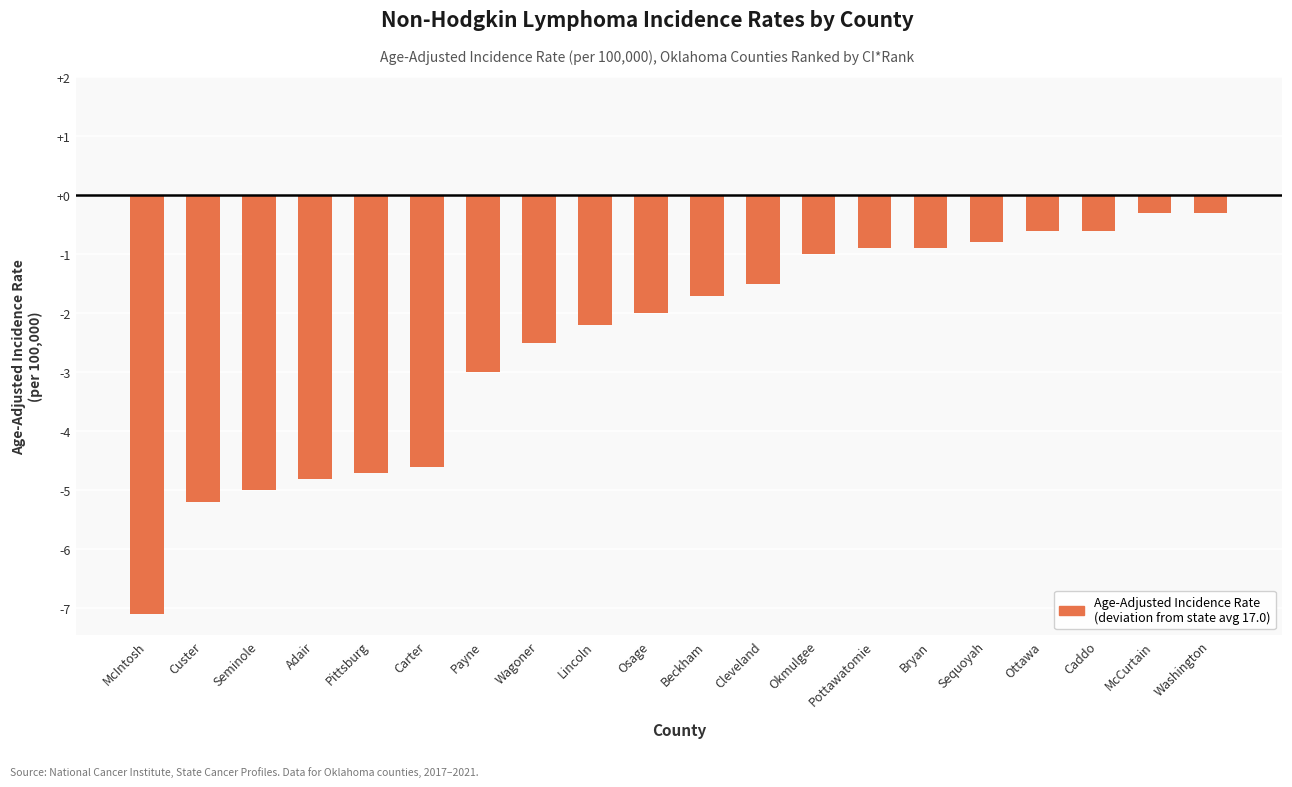

What is the value of the 15th bar from the left?

-0.9